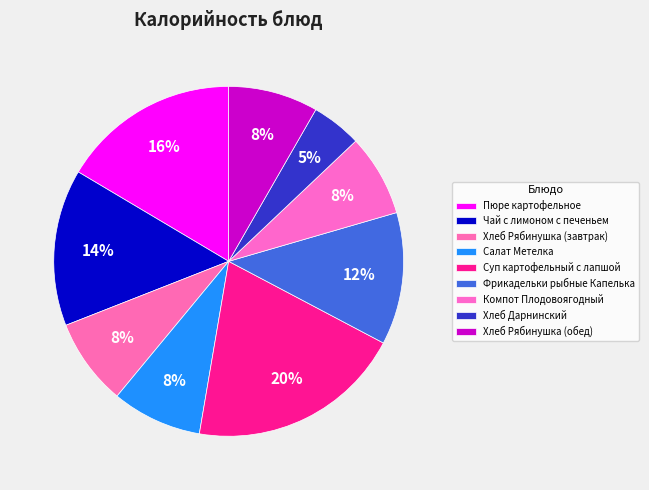

Is there any slice that represents more than half of the pie?

No